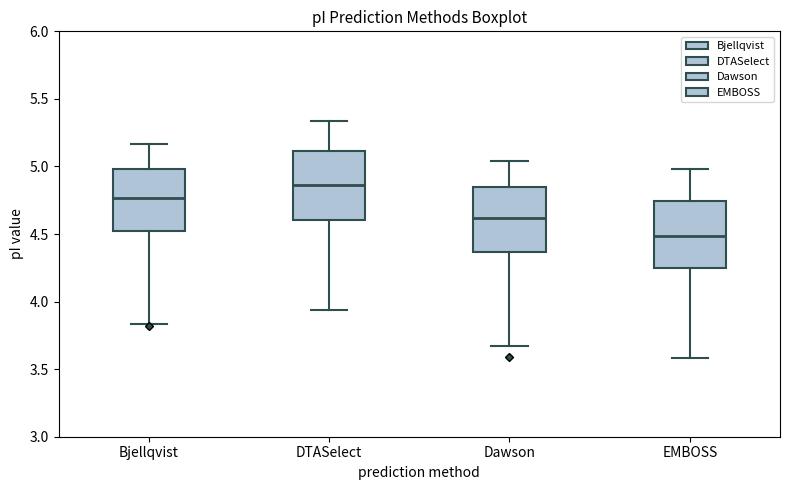

Reading left to right, read every box against the y-axis: the position of its median line, the range the box covers, and the ends of its whiskers. The values are not printed on the chart, so give them approximately, as read against the axis.

Bjellqvist: median 4.75, box 4.50 to 5.00, whiskers 3.85 to 5.15
DTASelect: median 4.85, box 4.60 to 5.10, whiskers 3.95 to 5.35
Dawson: median 4.60, box 4.35 to 4.85, whiskers 3.65 to 5.05
EMBOSS: median 4.50, box 4.25 to 4.75, whiskers 3.60 to 5.00